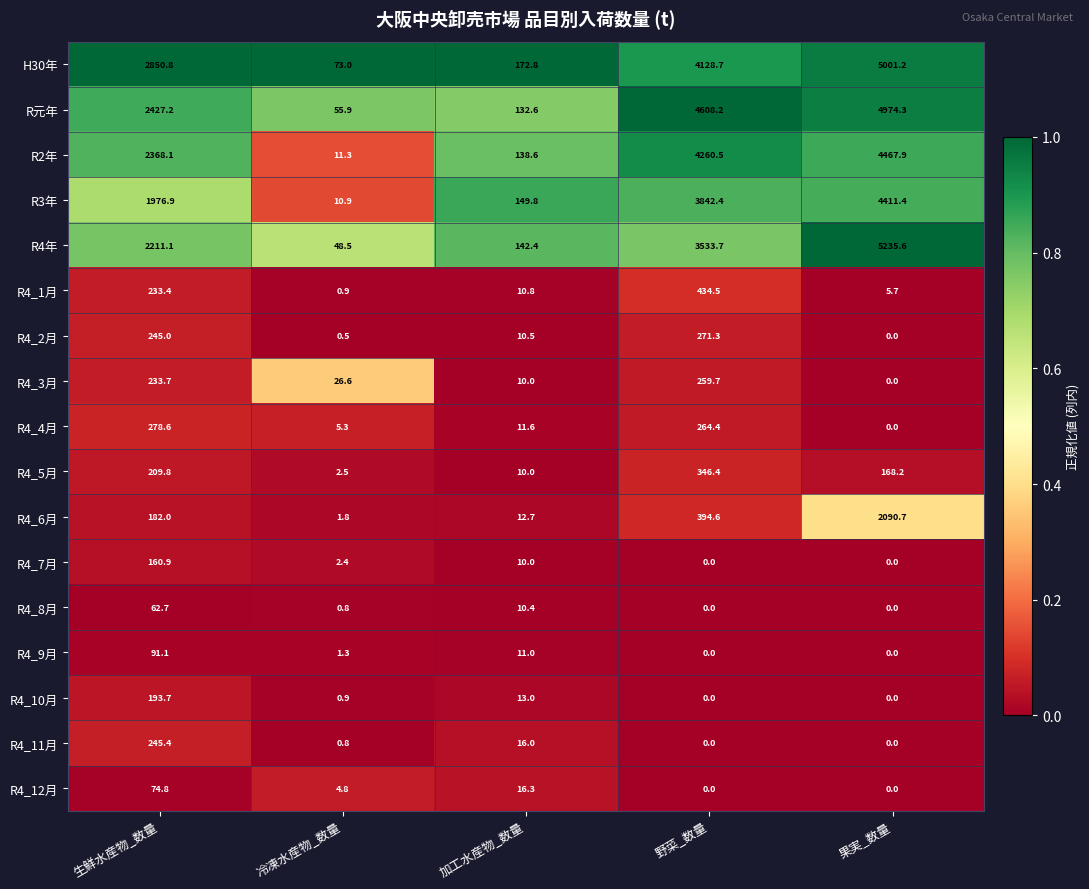

At which label does R4_6月 reach its peak?

果実_数量